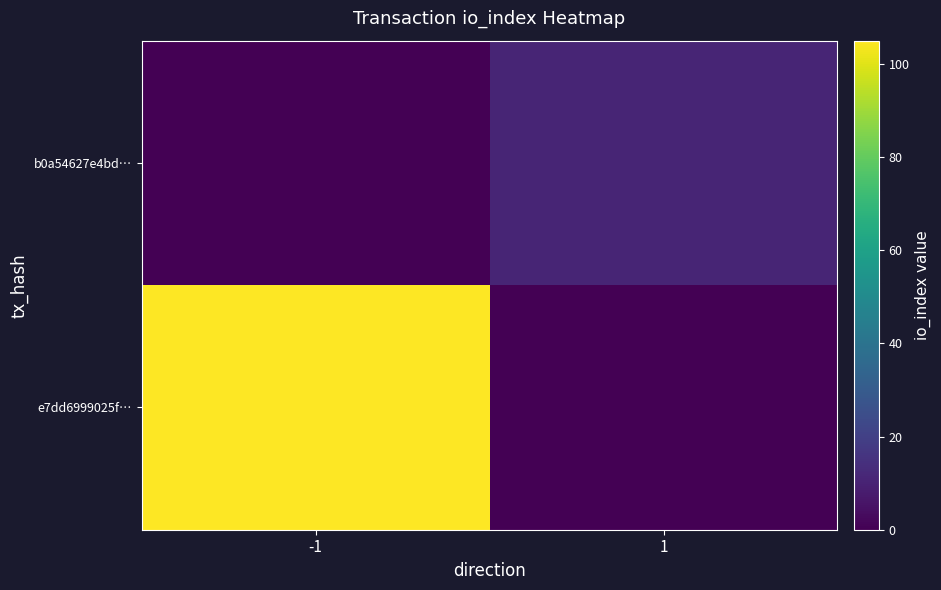

Between -1 and 1, which is larger?

-1